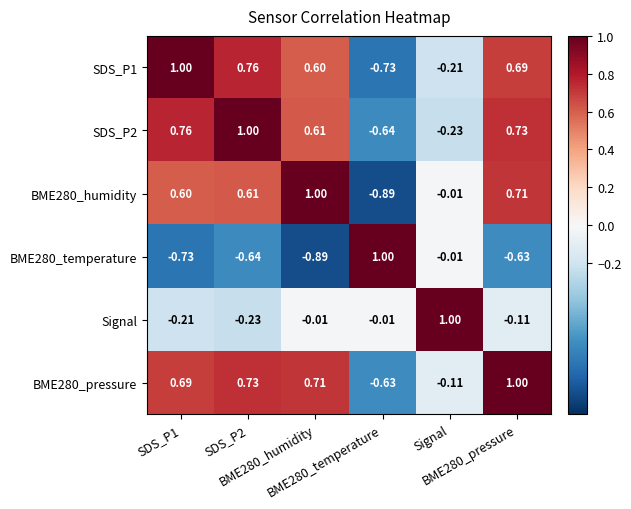

Count the number of data series in this chart.

6